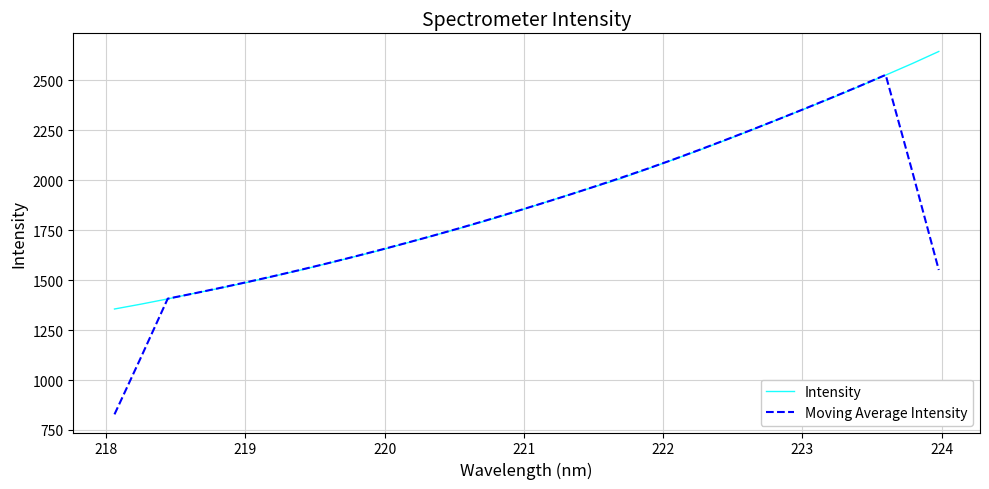

What are all the series names shown in the legend?

Intensity, Moving Average Intensity